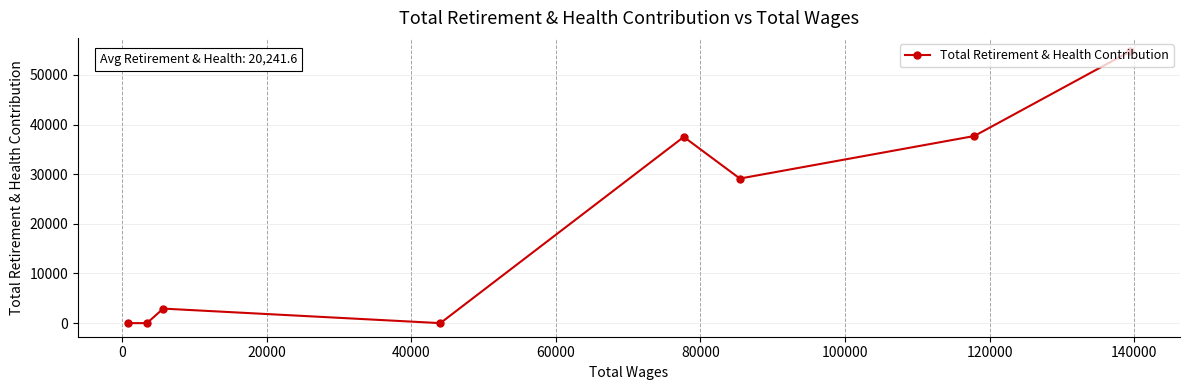

What is the sum of all values?

161933